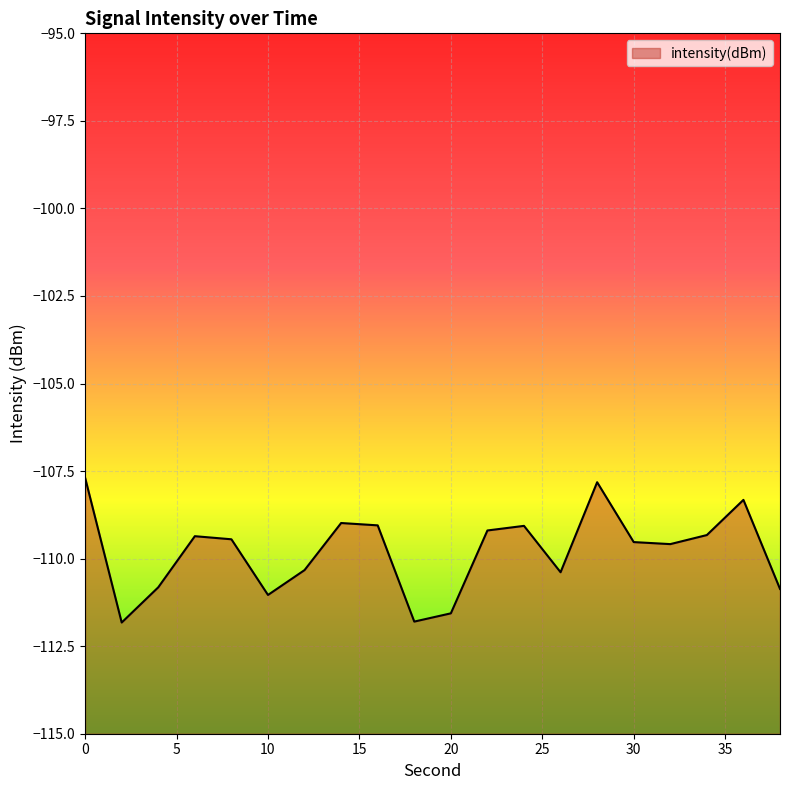

True or false: the data shows -107.8 at 28.

True